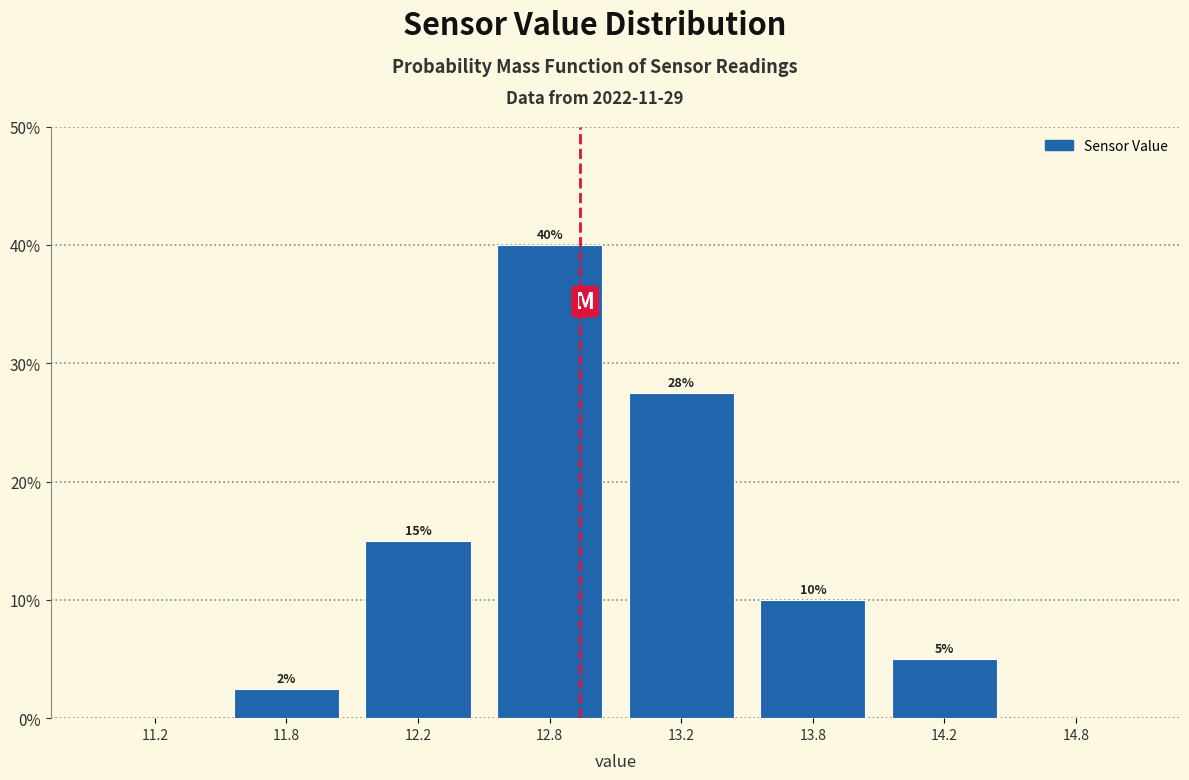

What is the change in value from 13.8 to 14.2?

-5.0